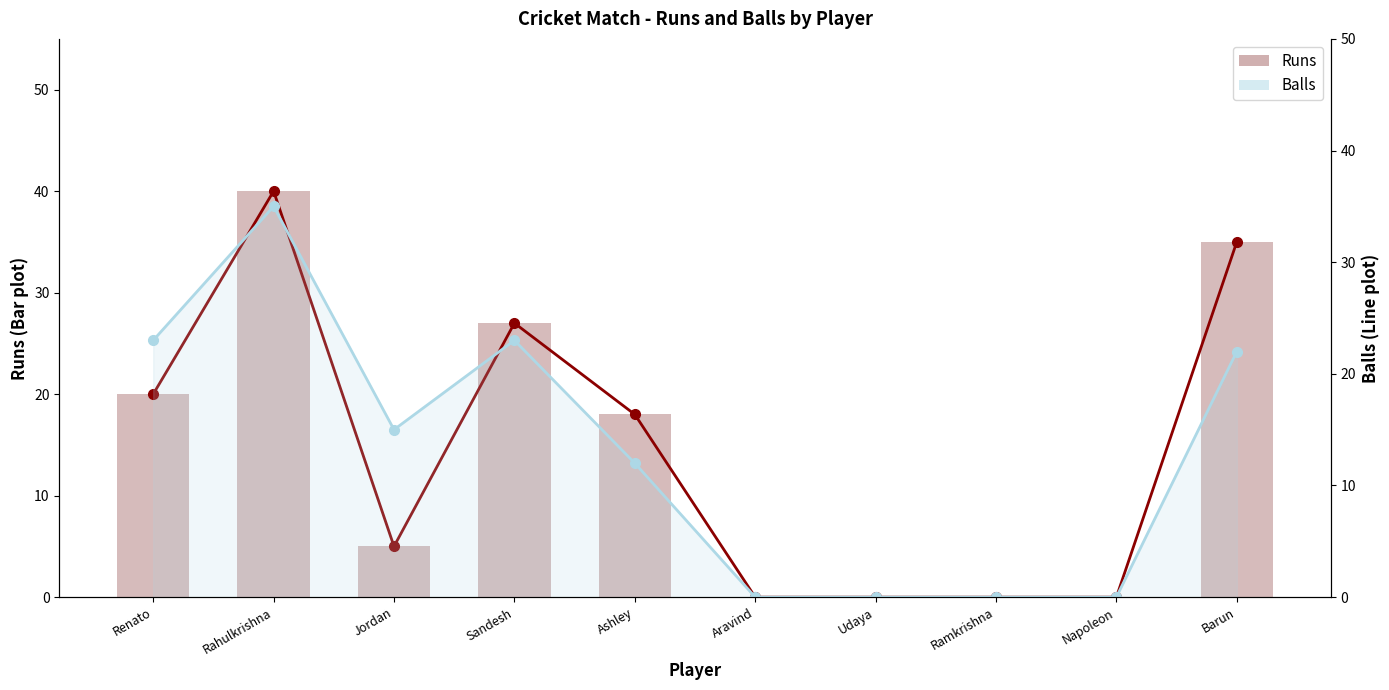

How many data points in Runs (line) are above 18?

4